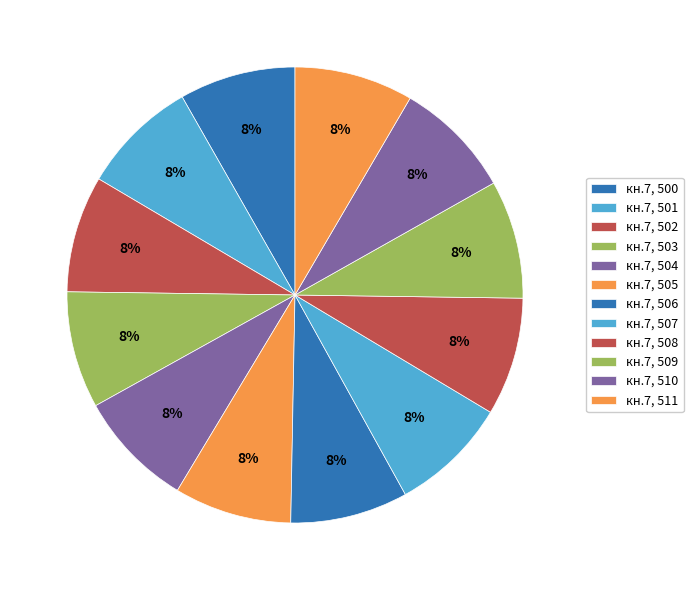

Count the number of slices in the pie.

12